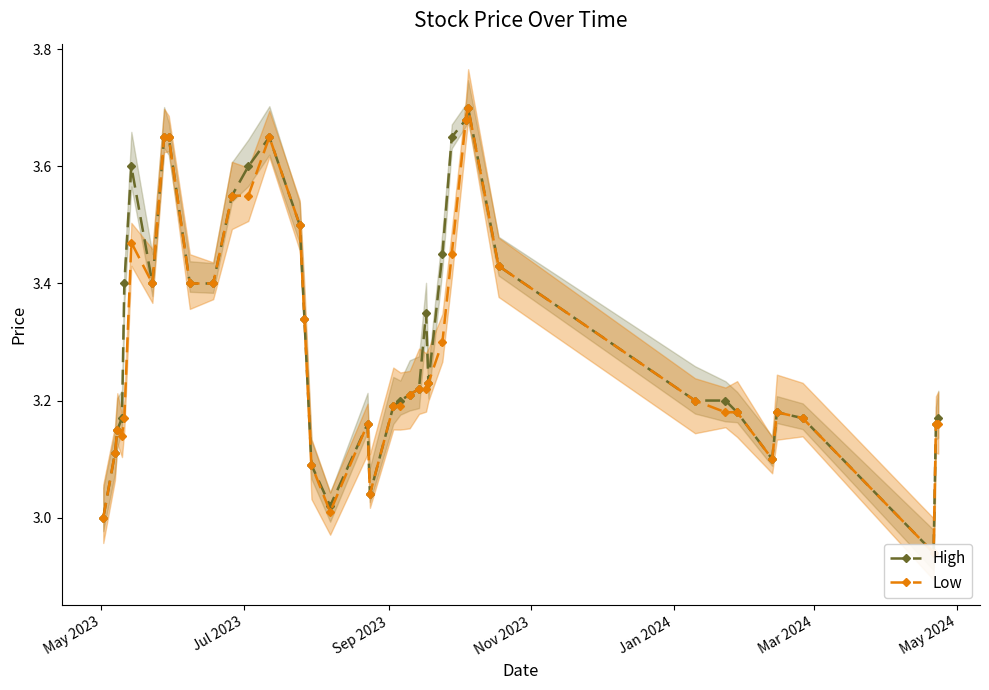

How many values in the High series exceed 3?

38